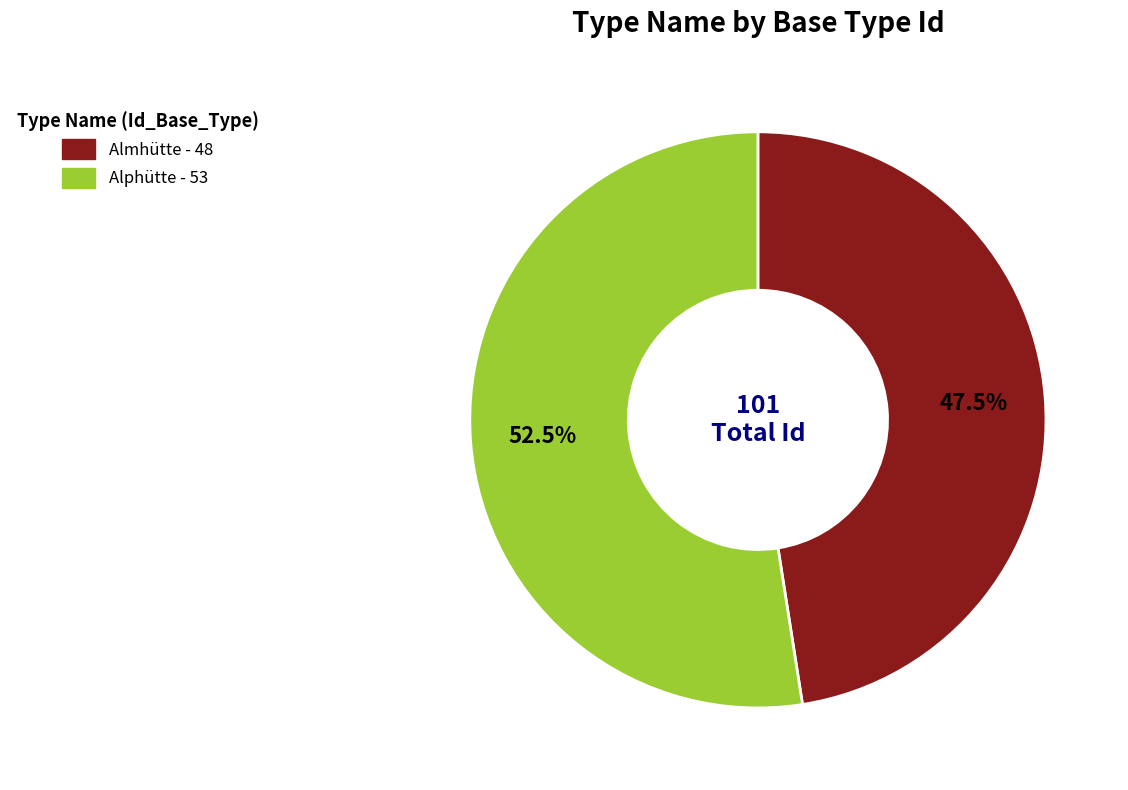

Combined, what portion of the pie is Almhütte and Alphütte?

100.0%